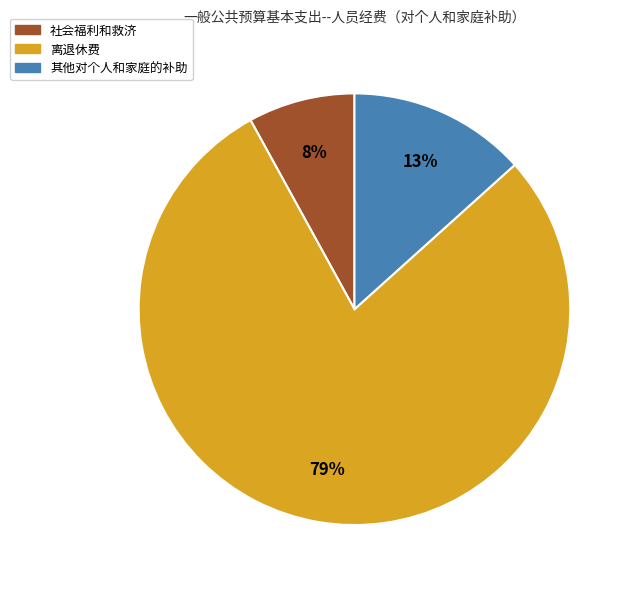

To the nearest percent, what percentage of the pie is 其他对个人和家庭的补助?

13%